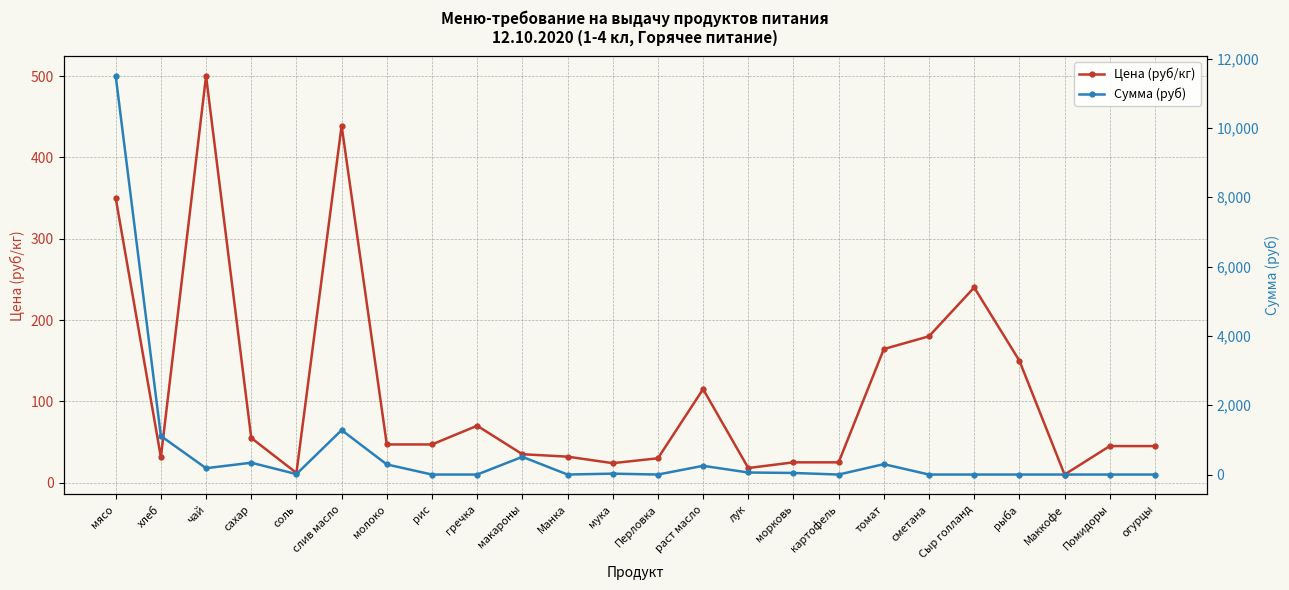

Where does the Цена (руб/кг) series first go above 47?

мясо